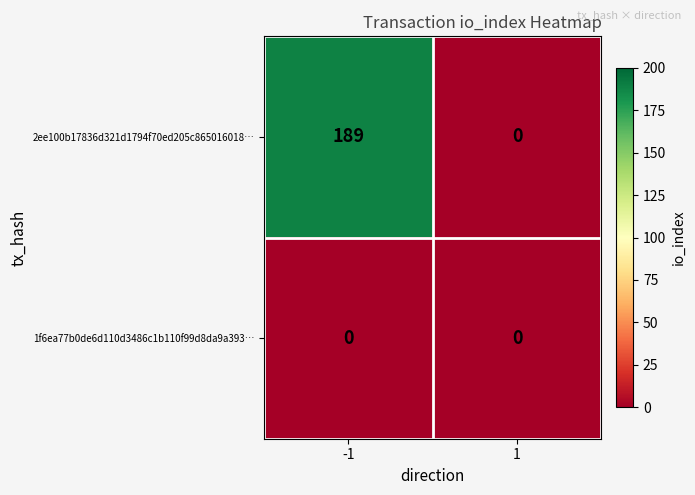

Reading left to right, list all the values displayed in this chart.

2ee100b17836d321d1794f70ed205c865016018…: -1=189	1=0
1f6ea77b0de6d110d3486c1b110f99d8da9a393…: -1=0	1=0